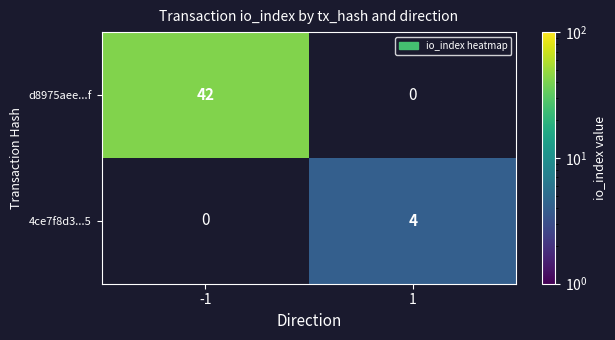

Is it true that d8975aee...f equals 42 at -1?

True